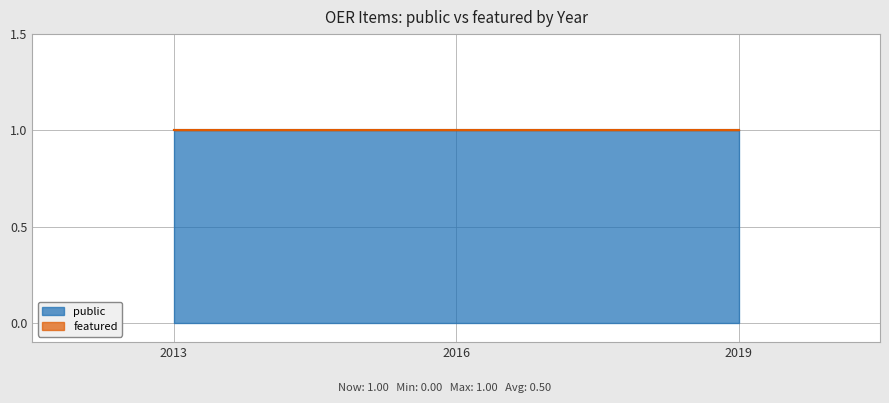

What is the difference between the highest and lowest values at 2013?

1